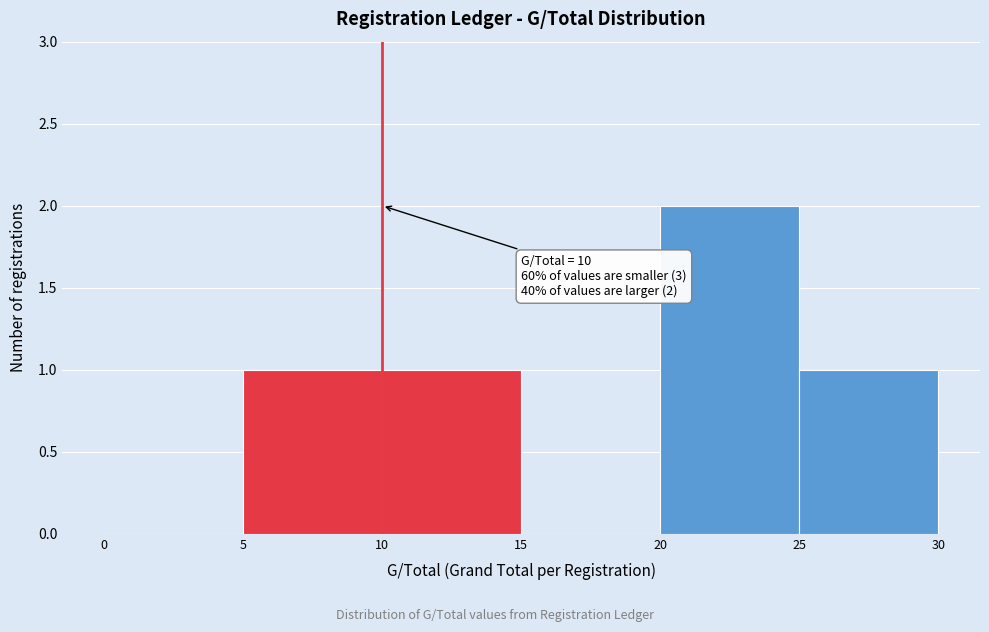

Over which range of the x-axis is the bar tallest?

20 to 25